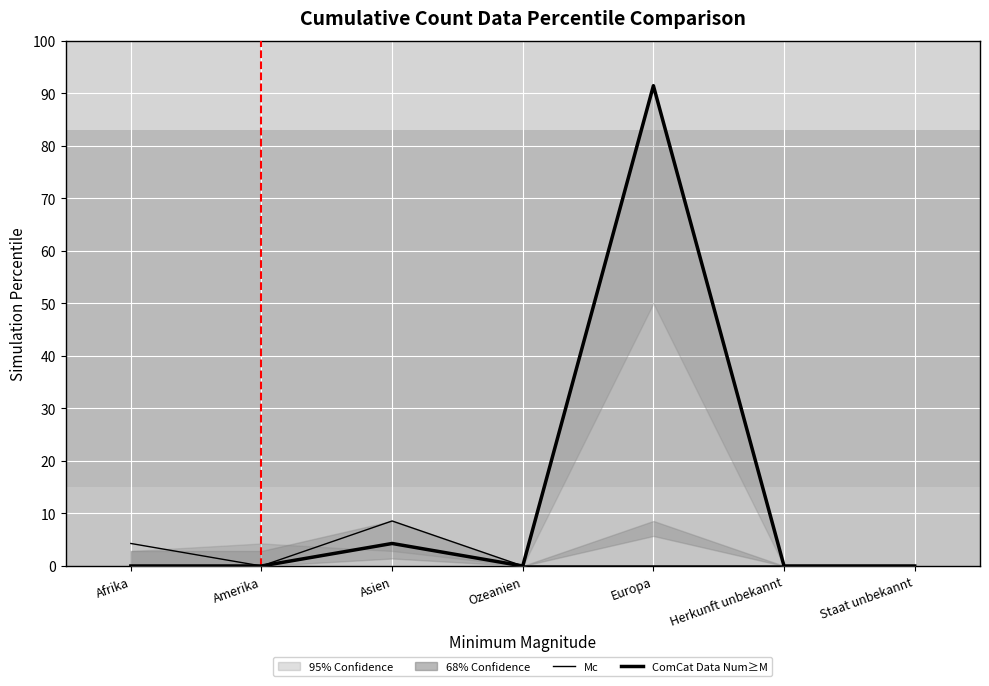

Count the number of categories in the chart.

7